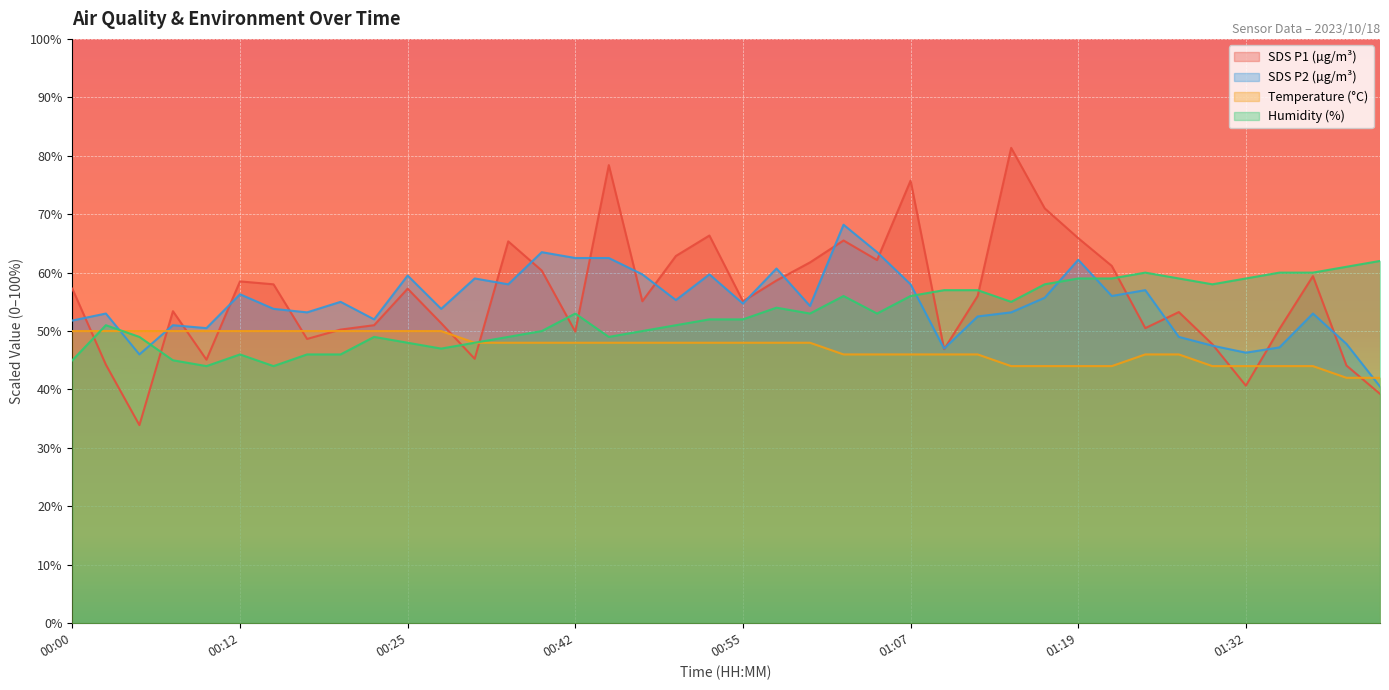

Where is the first local maximum for SDS_P2?

00:02